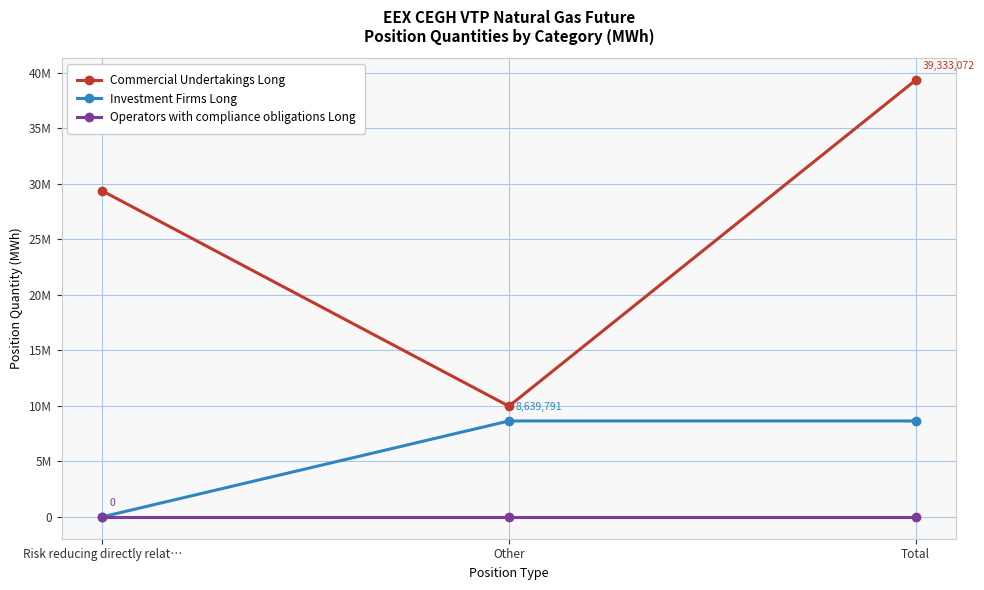

Which series has the largest range (max minus min)?

Commercial Undertakings Long